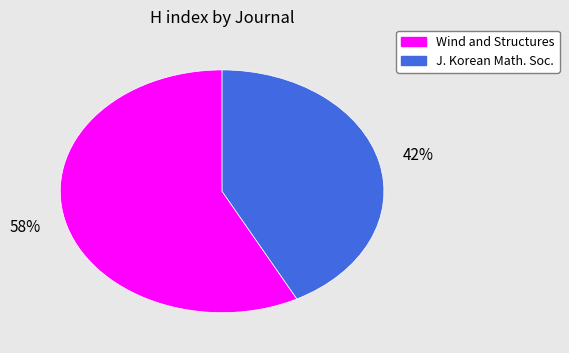

Is there a majority slice in this chart?

Yes